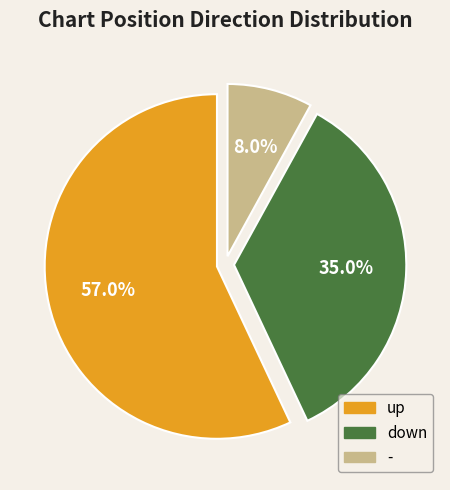

To the nearest percent, what is the difference between the largest and smallest slice percentages?

49%